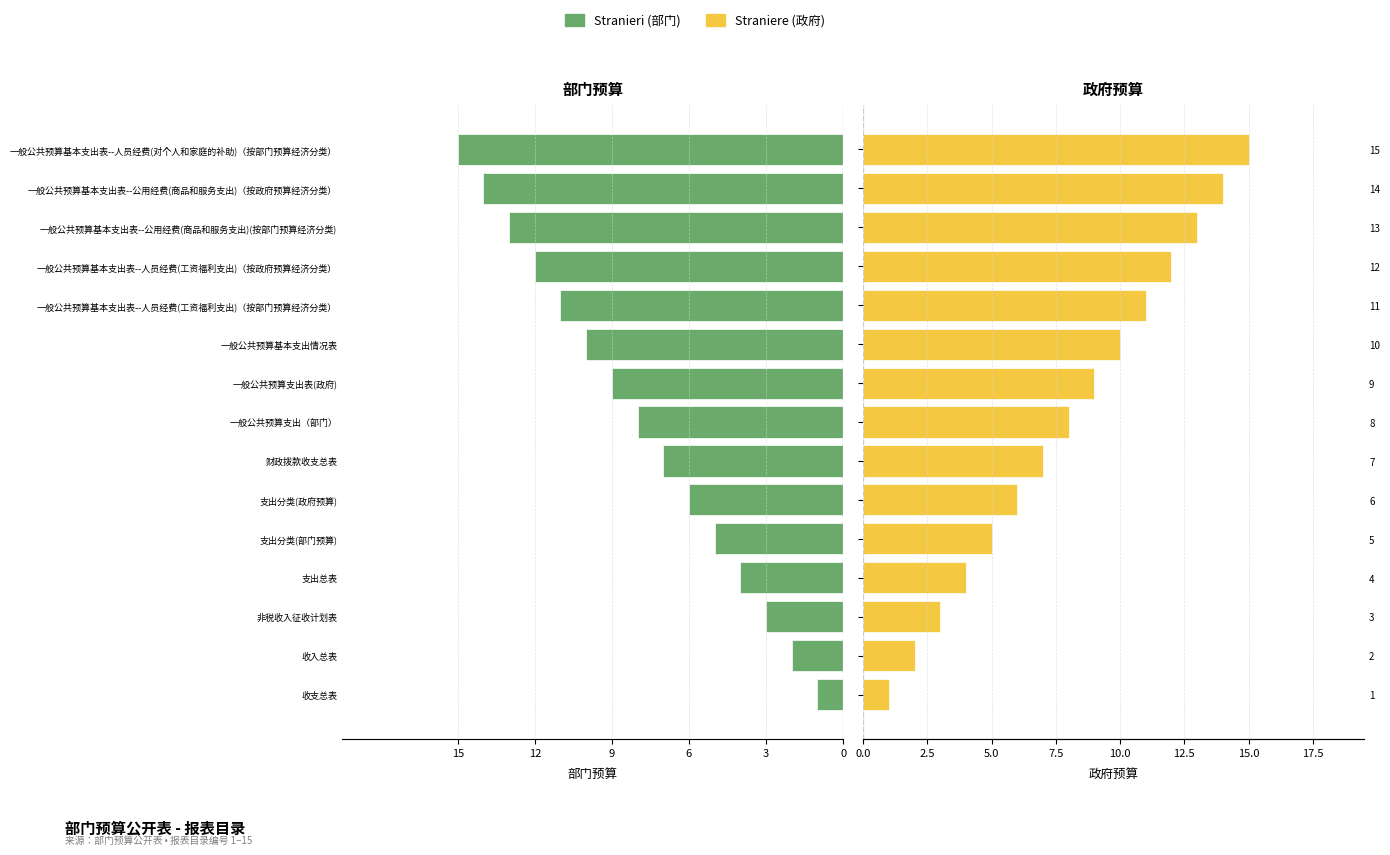

List the series in order of their peak value, lowest first.

Stranieri (部门), Straniere (政府)